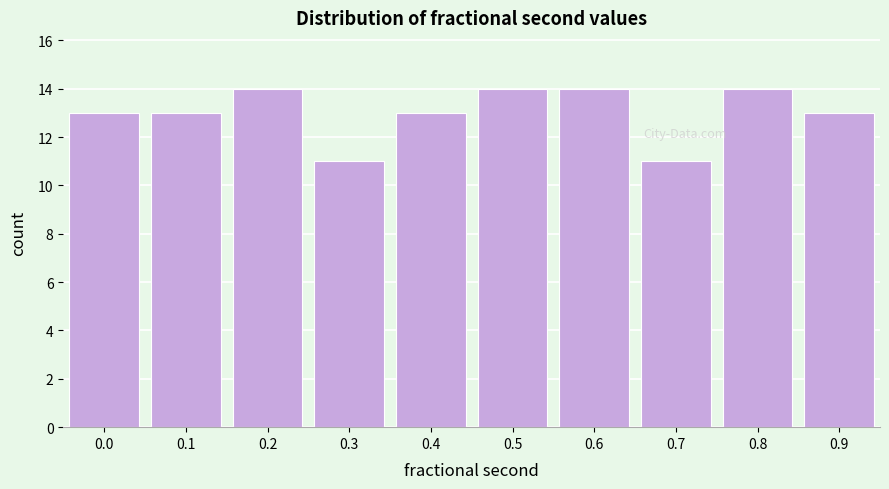

Reading right to left, transcribe all the data shown in this chart.

13	14	11	14	14	13	11	14	13	13